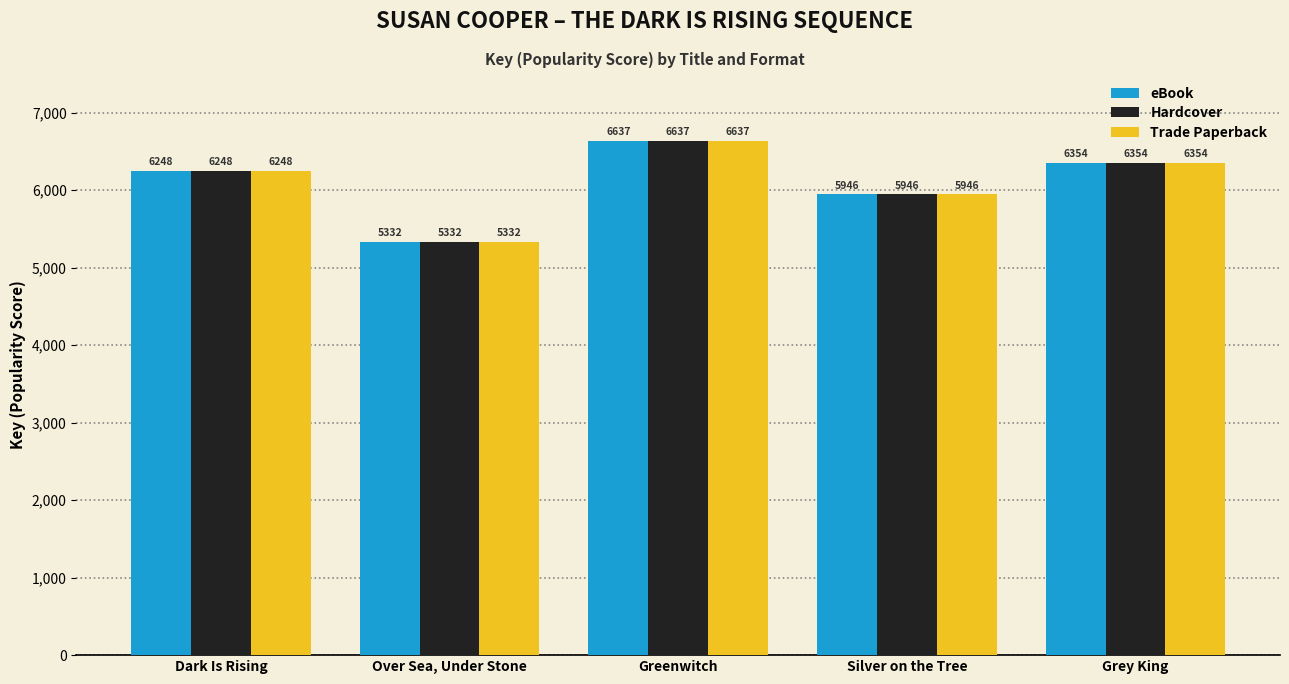

What position from the left is Greenwitch?

3